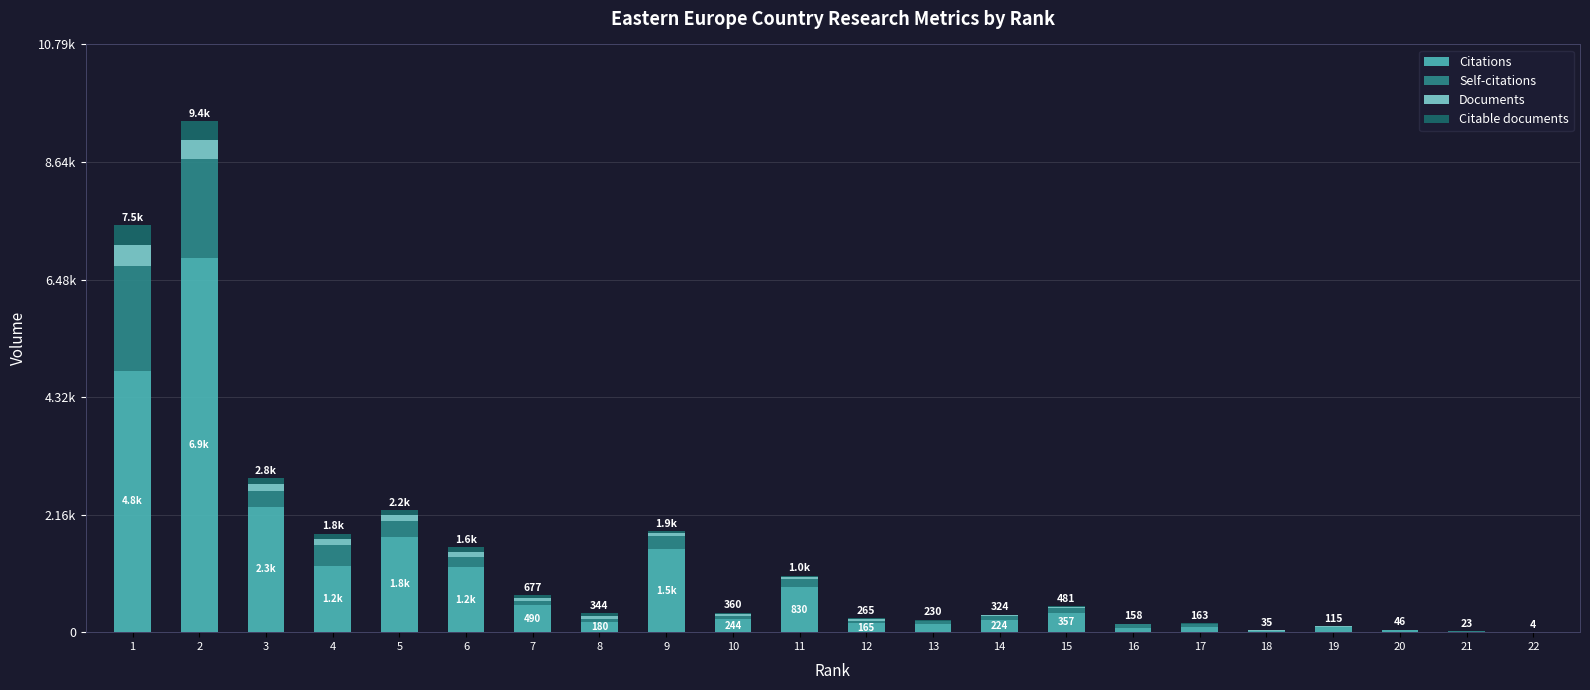

Is it true that Documents equals 15 at 14?

True